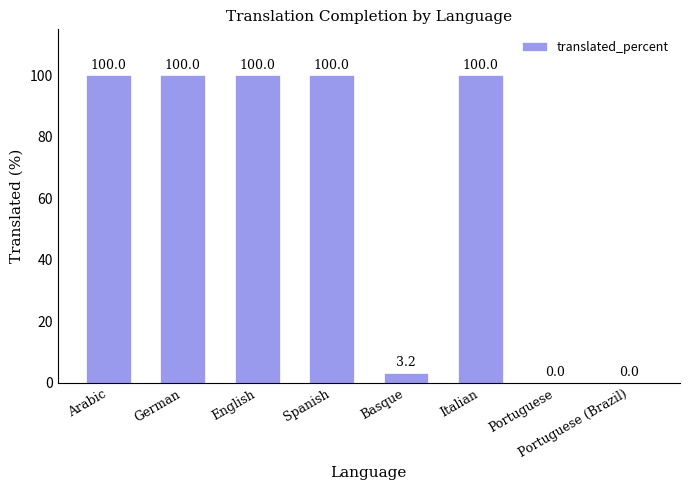

Reading left to right, transcribe all the data shown in this chart.

Arabic=100.0	German=100.0	English=100.0	Spanish=100.0	Basque=3.2	Italian=100.0	Portuguese=0.0	Portuguese (Brazil)=0.0